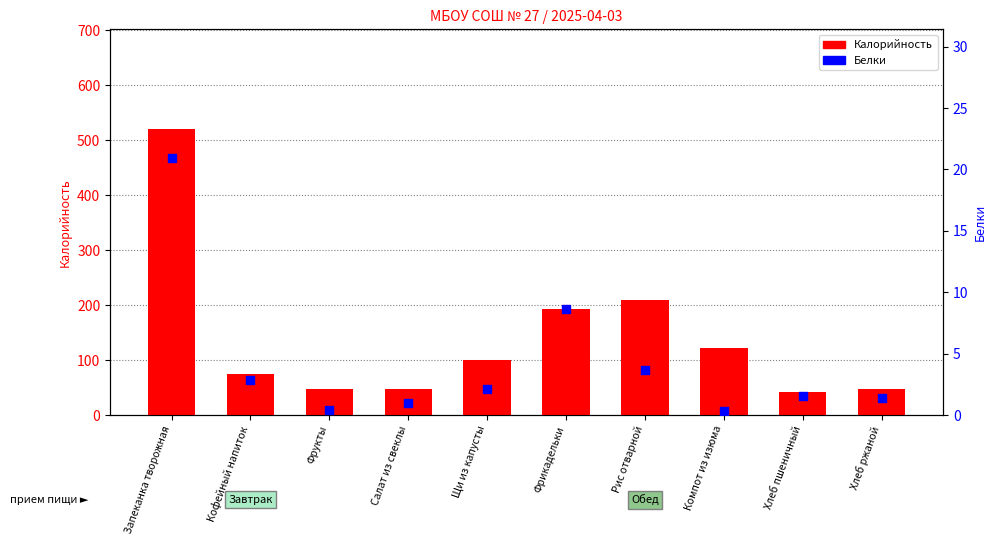

What are all the series names shown in the legend?

Калорийность, Белки